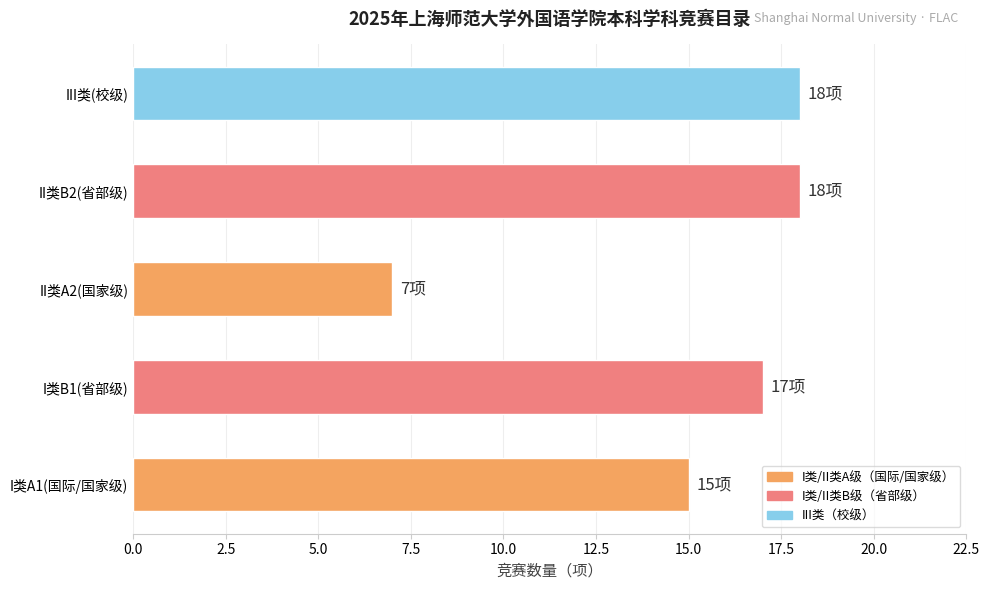

The value at III类(校级) is 18. True or false?

True